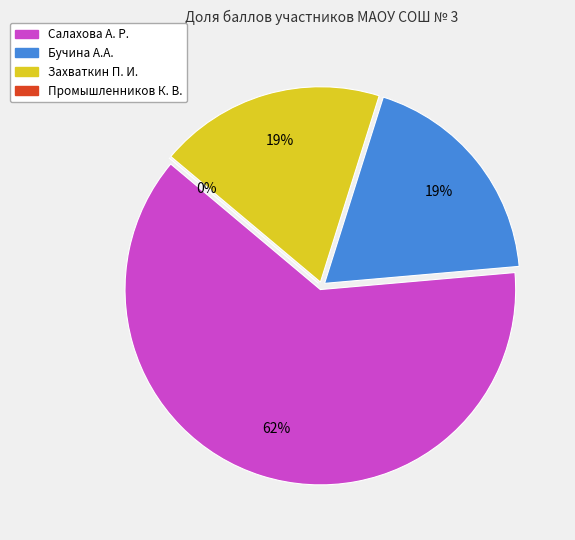

How many segments does this pie chart have?

4